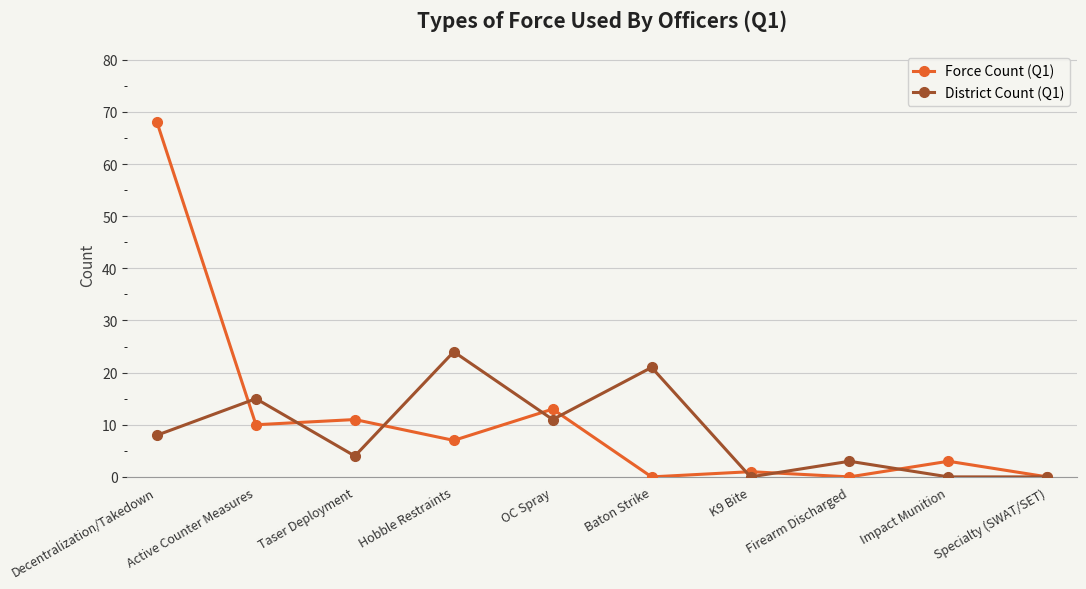

Which series has the widest spread of values?

Force Count (Q1)